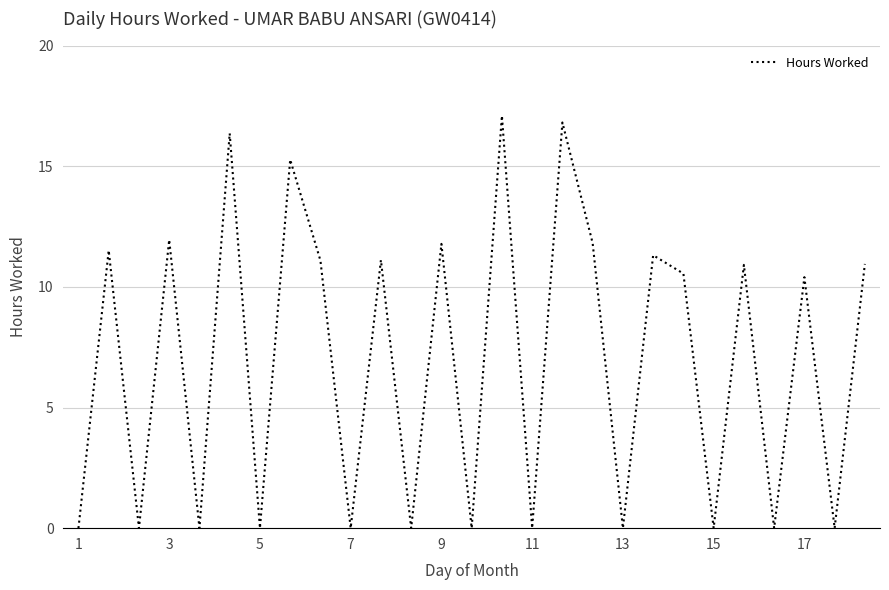

What is the greatest value displayed?

17.1